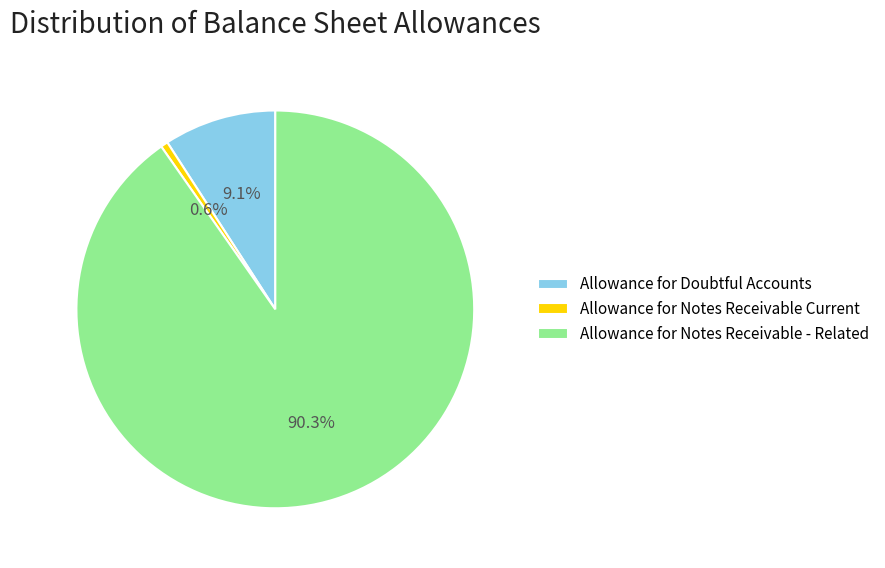

What is the smallest slice in the pie chart?

Allowance for Notes Receivable Current